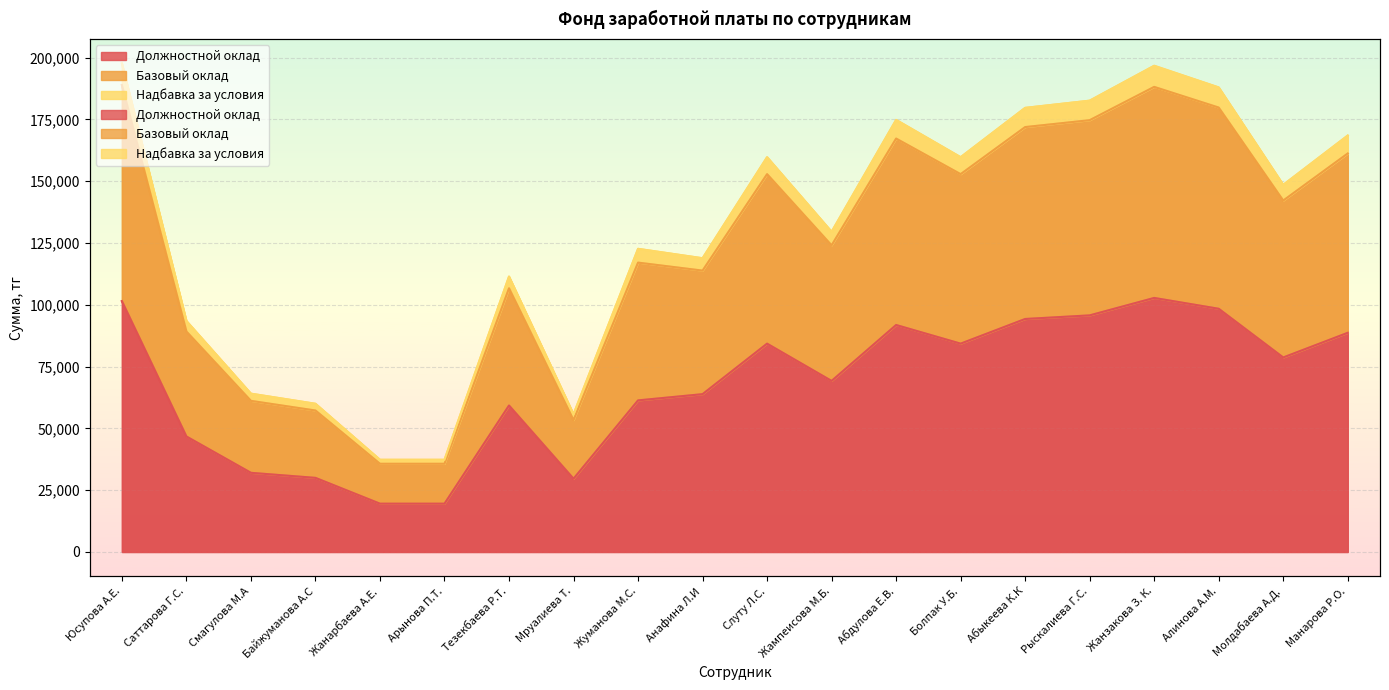

Does the chart display data point markers on the line(s)?

No